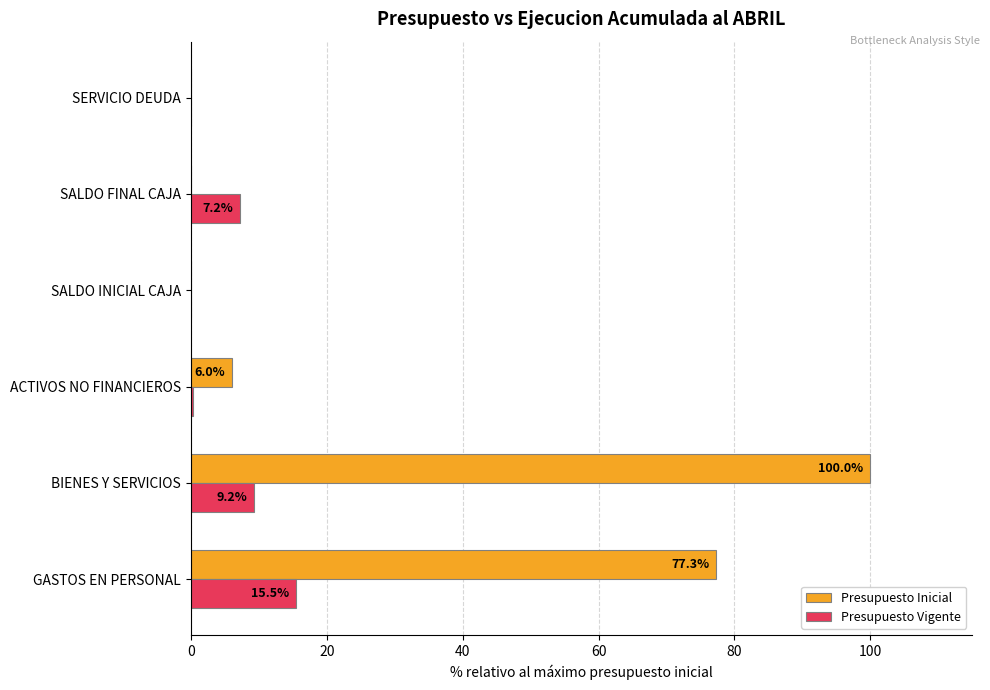

The value of Presupuesto Vigente at GASTOS EN PERSONAL is 10.1. True or false?

False